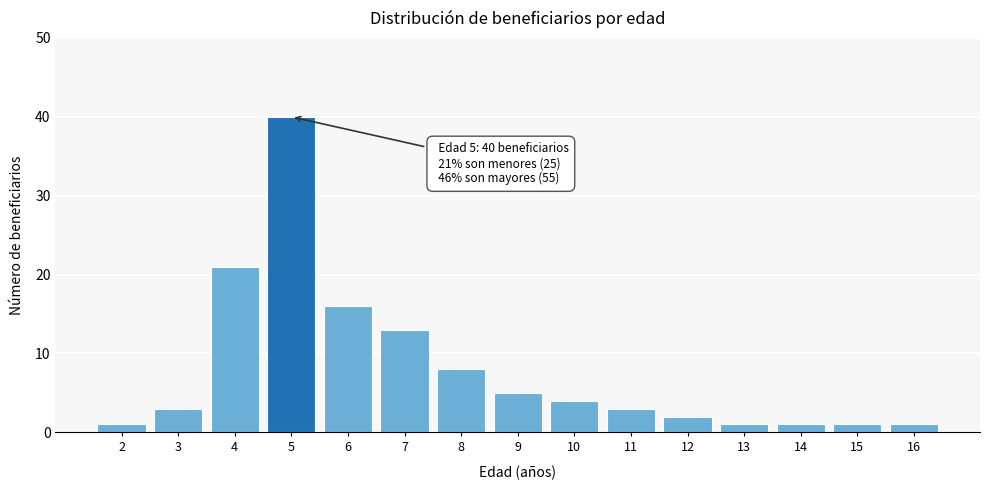

Reading right to left, extract all data points from this chart.

1	1	1	1	2	3	4	5	8	13	16	40	21	3	1